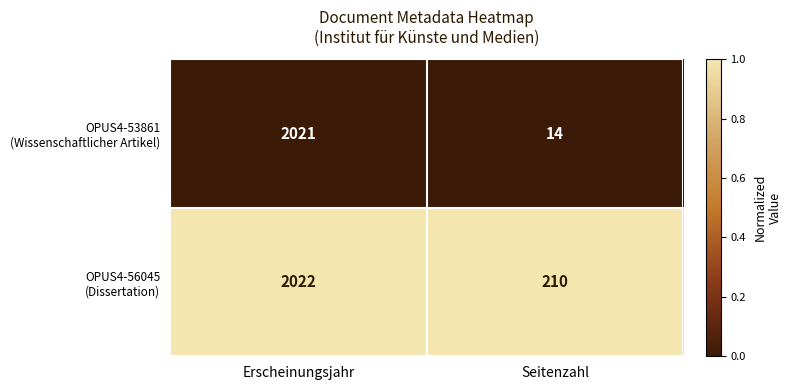

What is the difference between the highest and lowest values at Seitenzahl?

196